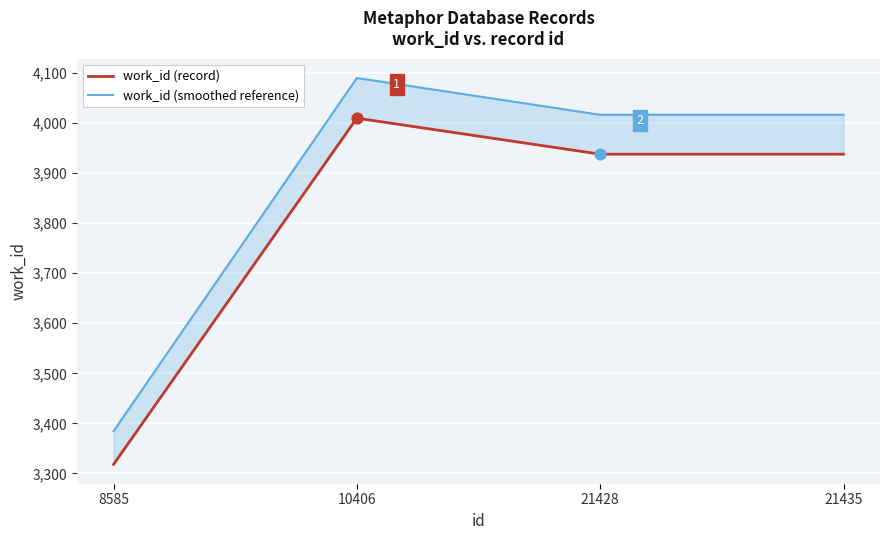

At which category is the sum across all series the highest?

10406